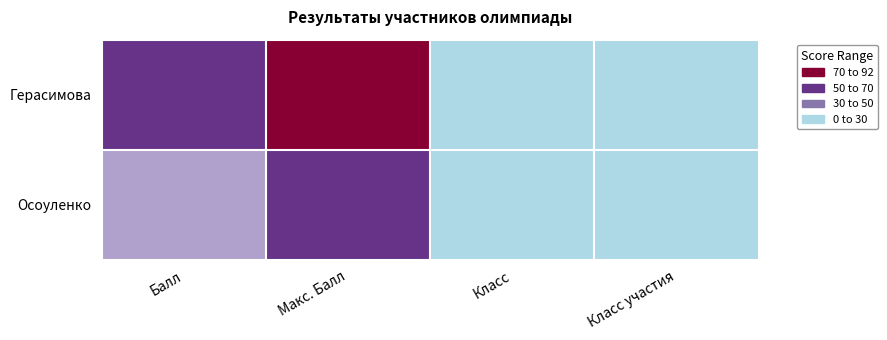

Reading right to left, list all the values displayed in this chart.

Герасимова: Класс участия=7	Класс=7	Макс. Балл=92	Балл=77
Осоуленко: Класс участия=5	Класс=5	Макс. Балл=72	Балл=35